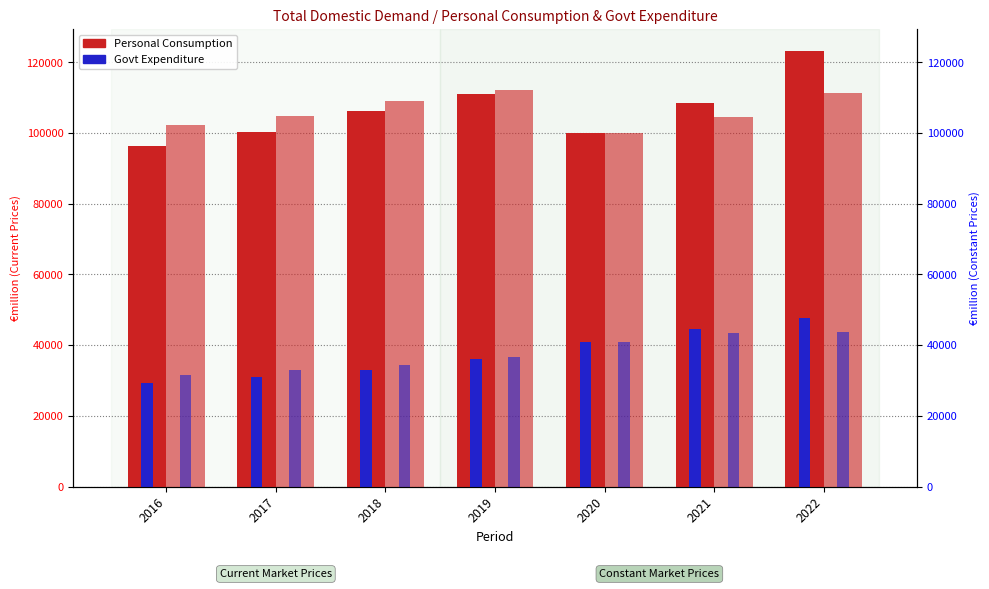

What is the average value of the Govt Expenditure (Constant) series?

37687.3